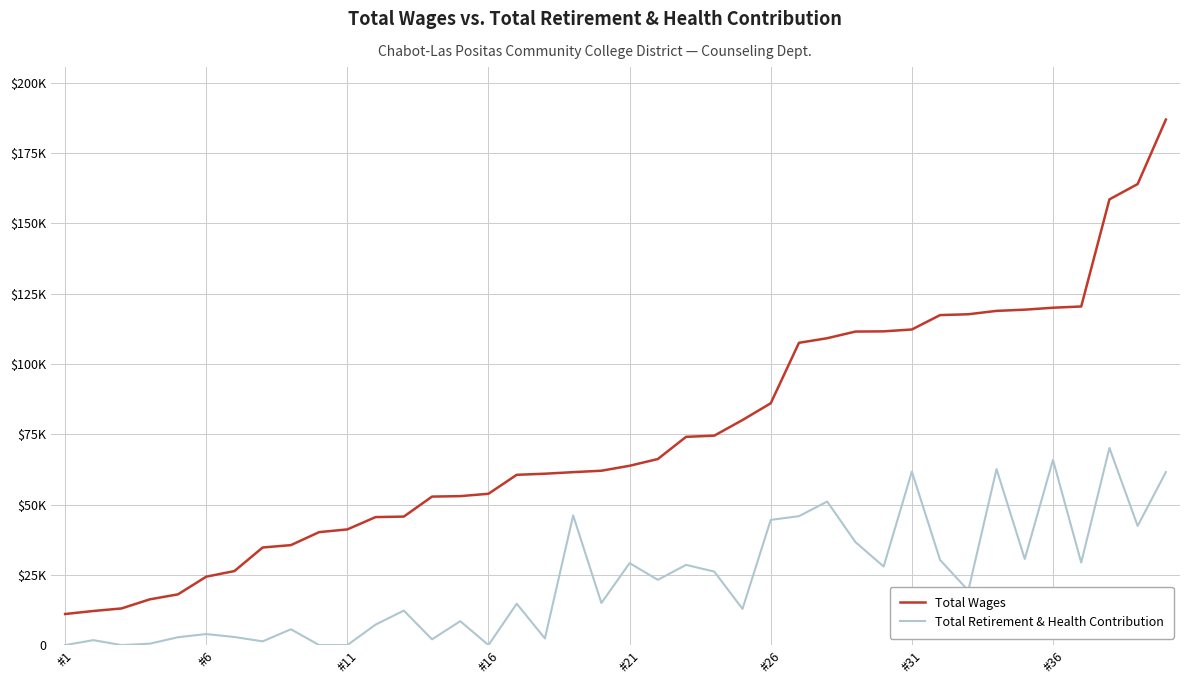

What is the highest value of the Total Retirement & Health Contribution series?

70108